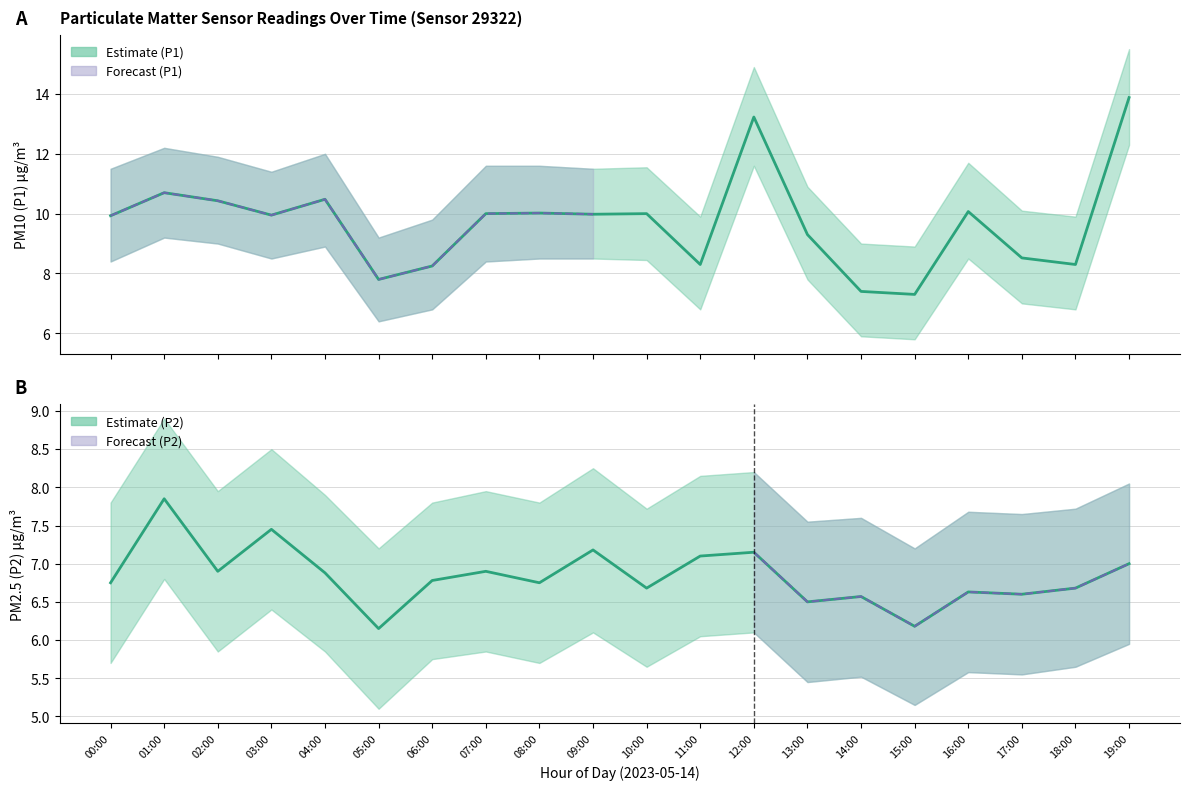

The value of P1 (PM10) Estimate at 03:00 is 9.9. True or false?

True